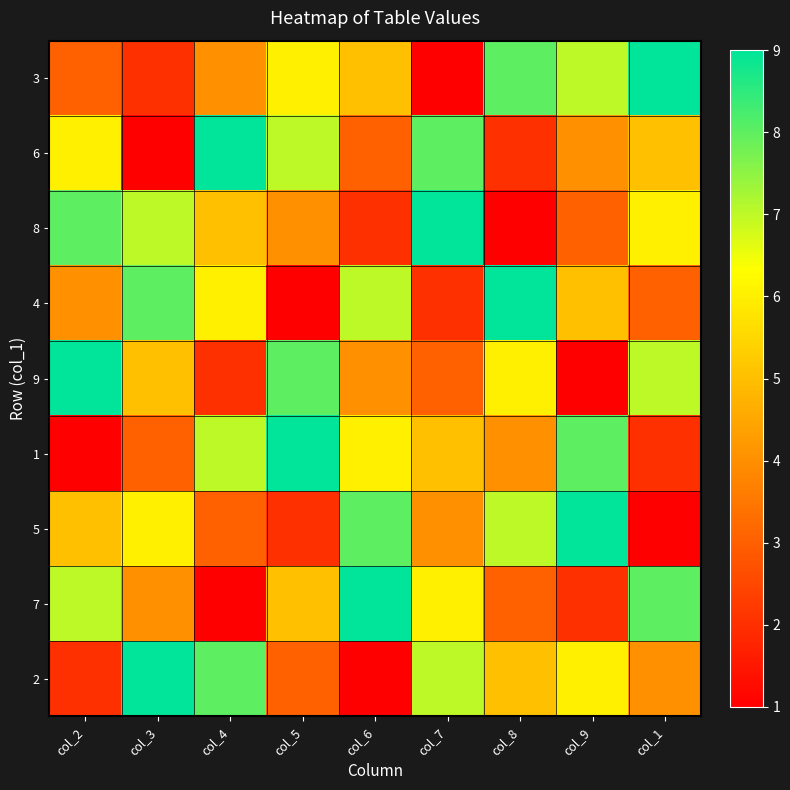

Reading left to right, list all the values displayed in this chart.

3: col_2=3	col_3=2	col_4=4	col_5=6	col_6=5	col_7=1	col_8=8	col_9=7	col_1=9
6: col_2=6	col_3=1	col_4=9	col_5=7	col_6=3	col_7=8	col_8=2	col_9=4	col_1=5
8: col_2=8	col_3=7	col_4=5	col_5=4	col_6=2	col_7=9	col_8=1	col_9=3	col_1=6
4: col_2=4	col_3=8	col_4=6	col_5=1	col_6=7	col_7=2	col_8=9	col_9=5	col_1=3
9: col_2=9	col_3=5	col_4=2	col_5=8	col_6=4	col_7=3	col_8=6	col_9=1	col_1=7
1: col_2=1	col_3=3	col_4=7	col_5=9	col_6=6	col_7=5	col_8=4	col_9=8	col_1=2
5: col_2=5	col_3=6	col_4=3	col_5=2	col_6=8	col_7=4	col_8=7	col_9=9	col_1=1
7: col_2=7	col_3=4	col_4=1	col_5=5	col_6=9	col_7=6	col_8=3	col_9=2	col_1=8
2: col_2=2	col_3=9	col_4=8	col_5=3	col_6=1	col_7=7	col_8=5	col_9=6	col_1=4